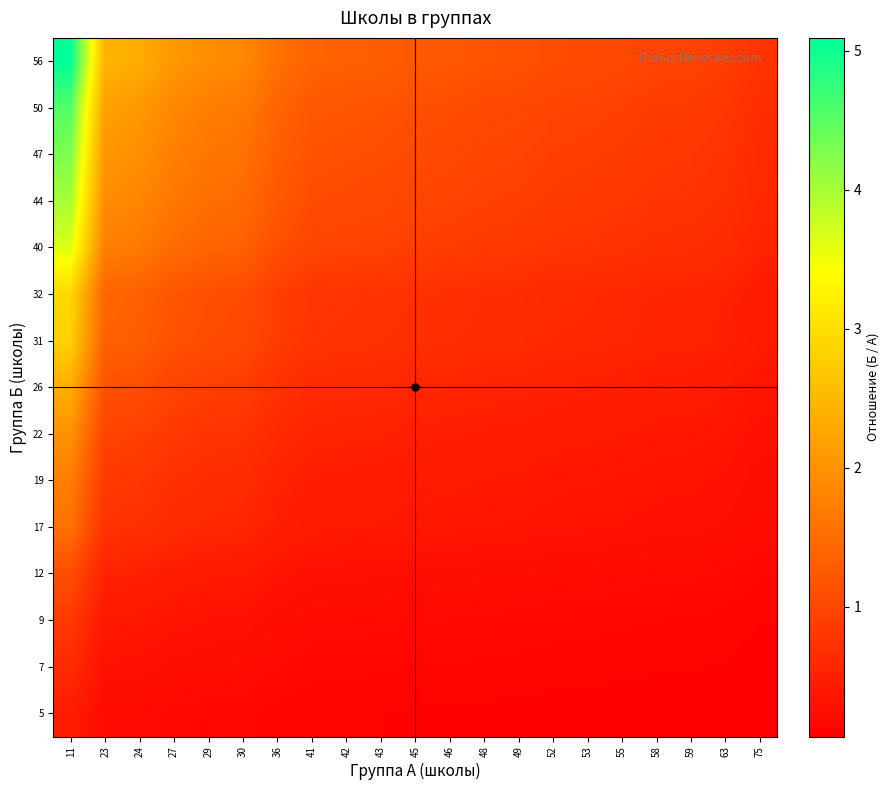

What is the total value across all series at 49?

8.5